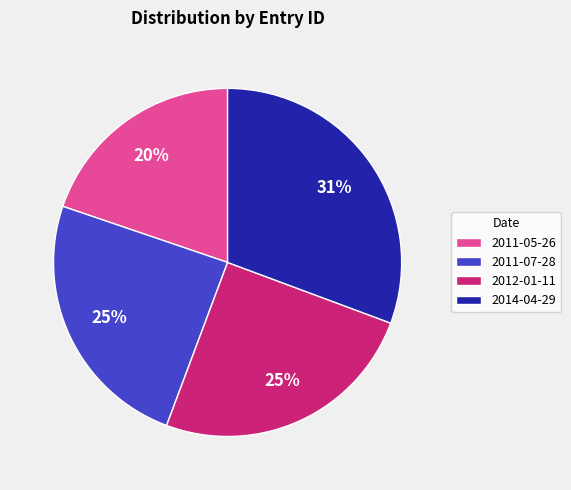

What percentage is the 2011-07-28 slice, to the nearest percent?

25%